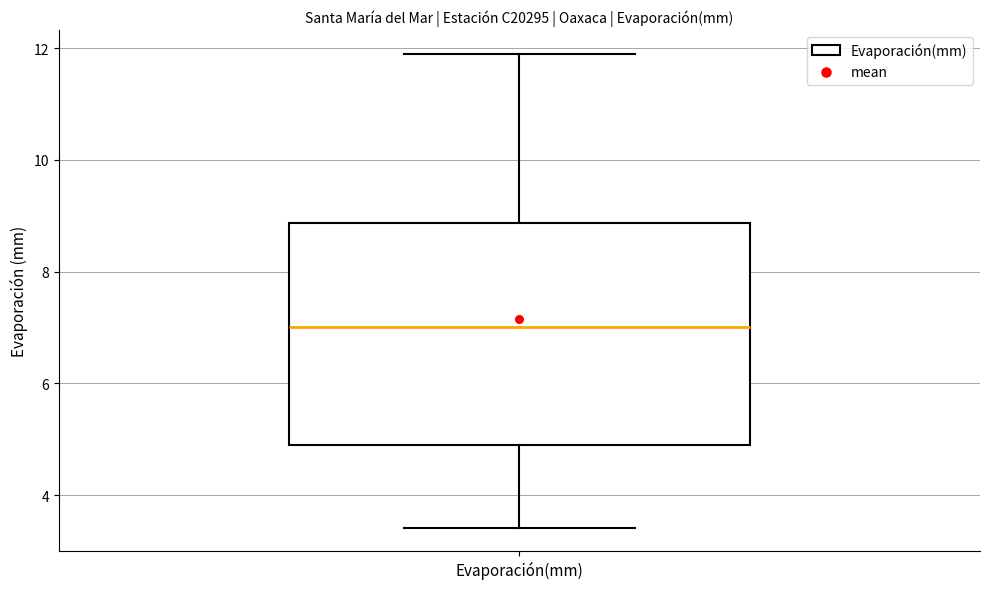

Transcribe this box plot: give where the median line is, the range the box spans, and where the two whiskers end, as read against the y-axis. The values are not printed on the chart, so give them approximately, as read against the axis.

median 7.0, box 5.0 to 8.8, whiskers 3.4 to 12.0